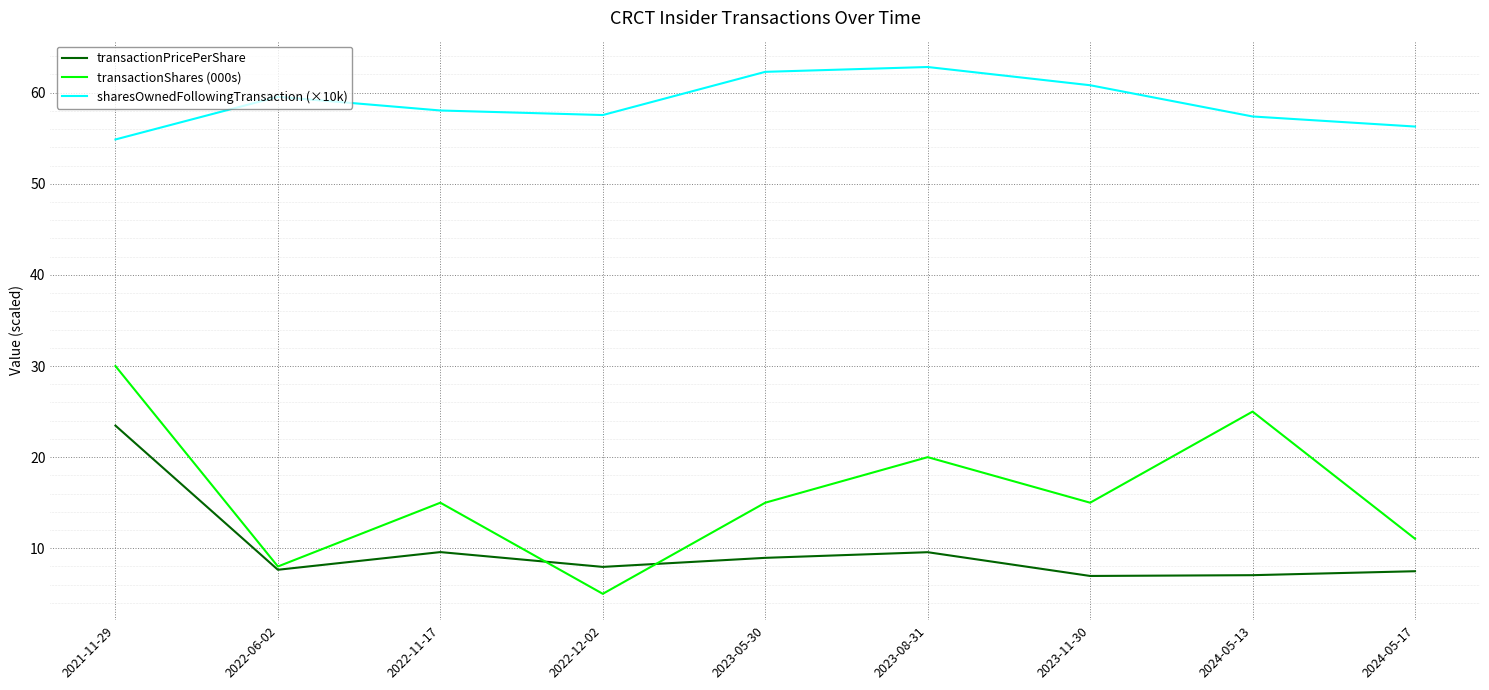

The transactionShares (000s) series shows 16.0 at 2024-05-17. True or false?

False